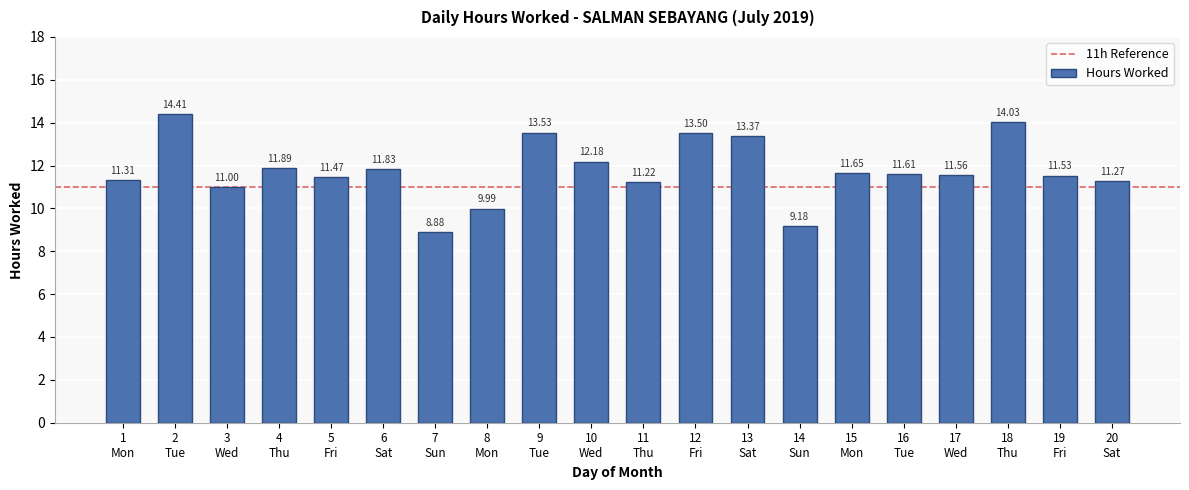

What is the smallest value displayed?

8.9